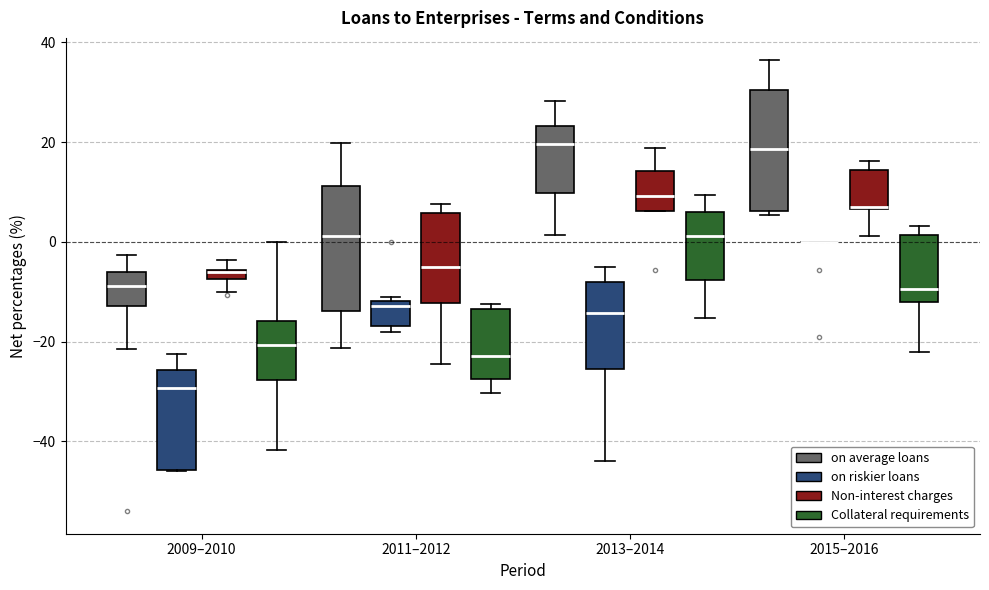

Where is the lower edge of the box for 2013–2014 (Non-interest charges) on the y-axis? The values are not printed on the chart, so give them approximately, as read against the axis.

6